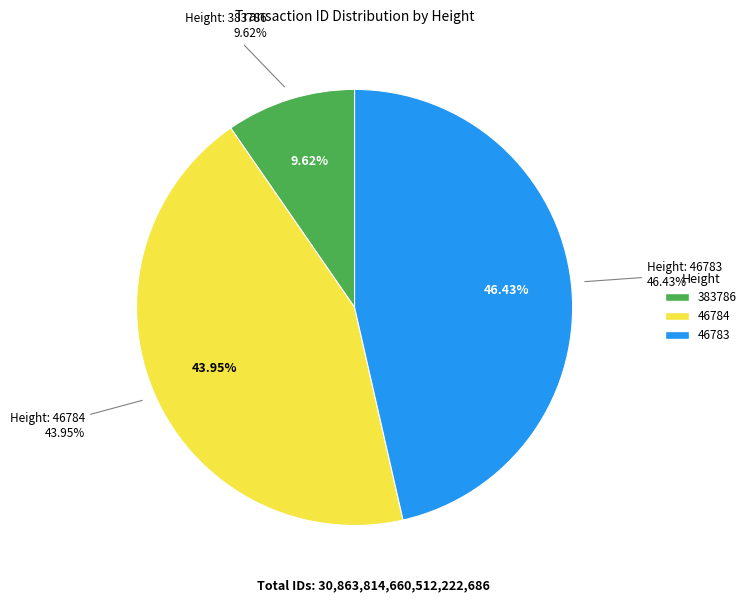

What is the change in value from 383786 to 46784?

+10594850715539808256